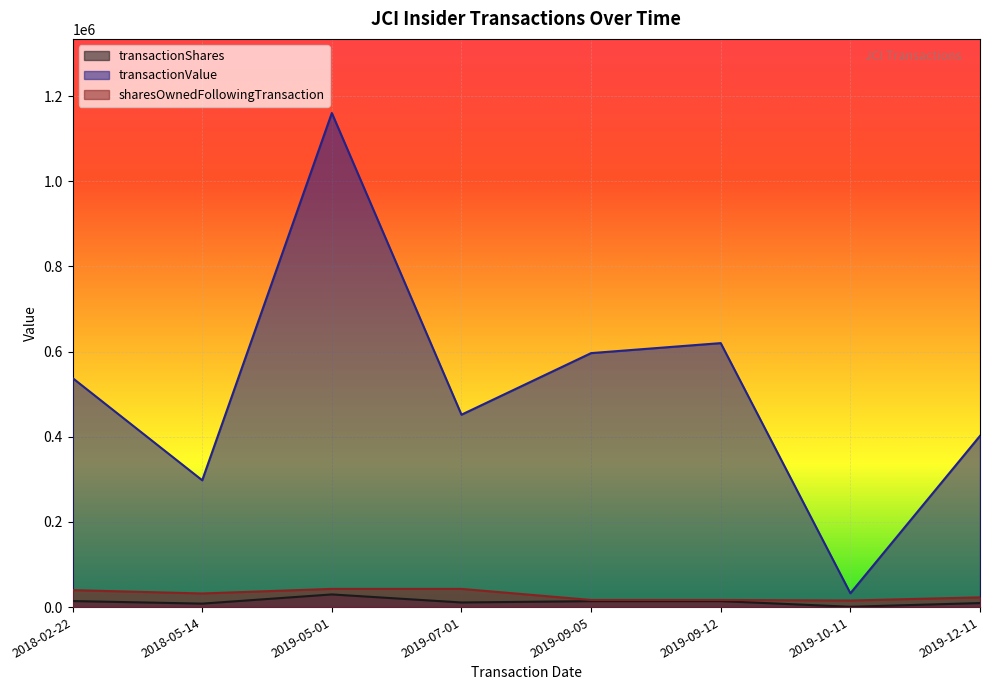

Which has a higher value, 2018-02-22 or 2018-05-14?

2018-02-22